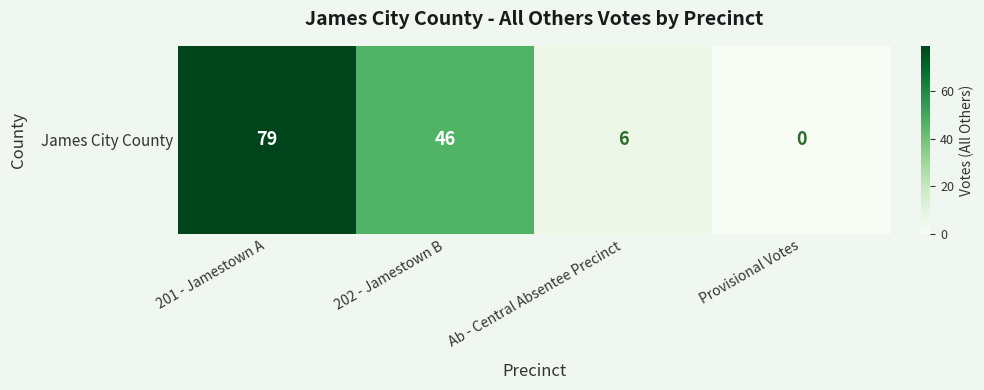

What is the difference between the maximum and second lowest values?

73